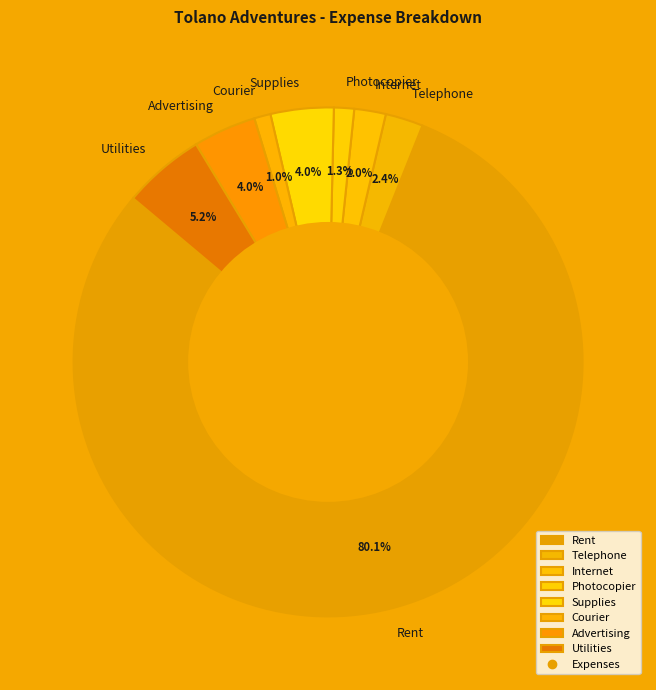

How many slices are in this pie chart?

8